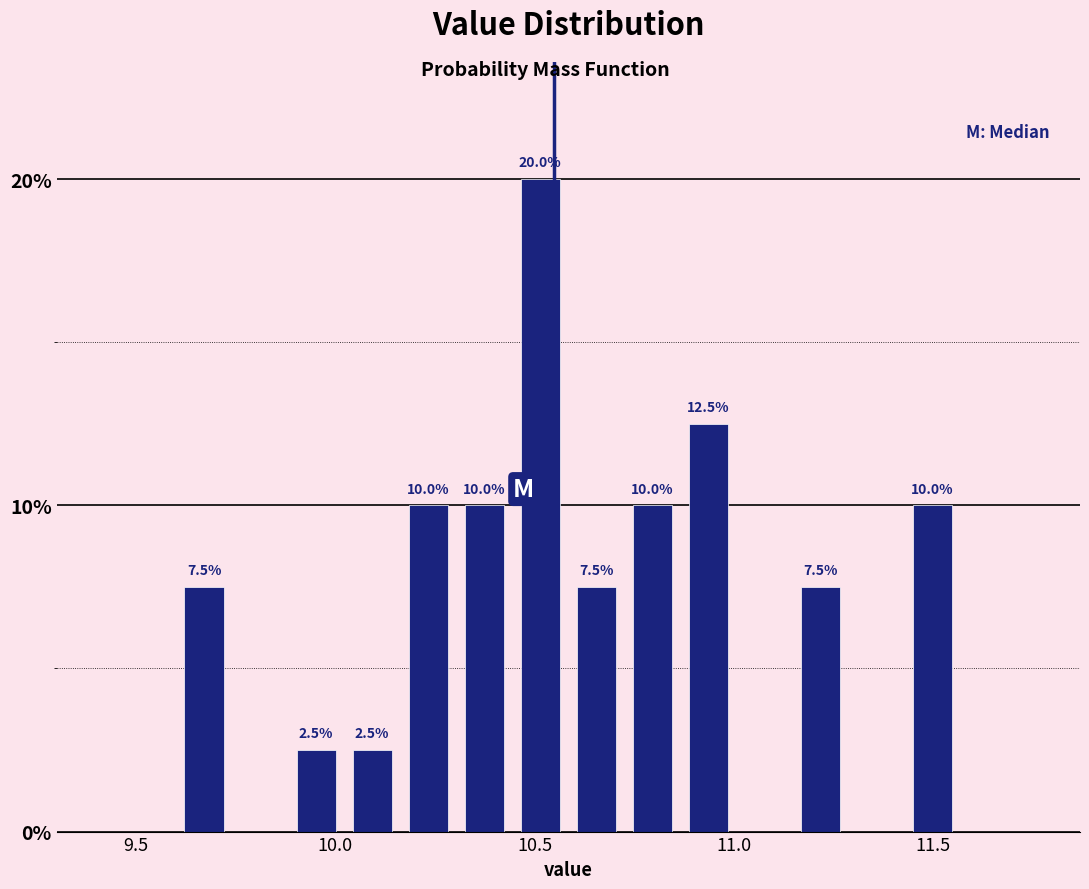

Read against the x-axis, roughly where is the centre of the tallest bar?

10.50